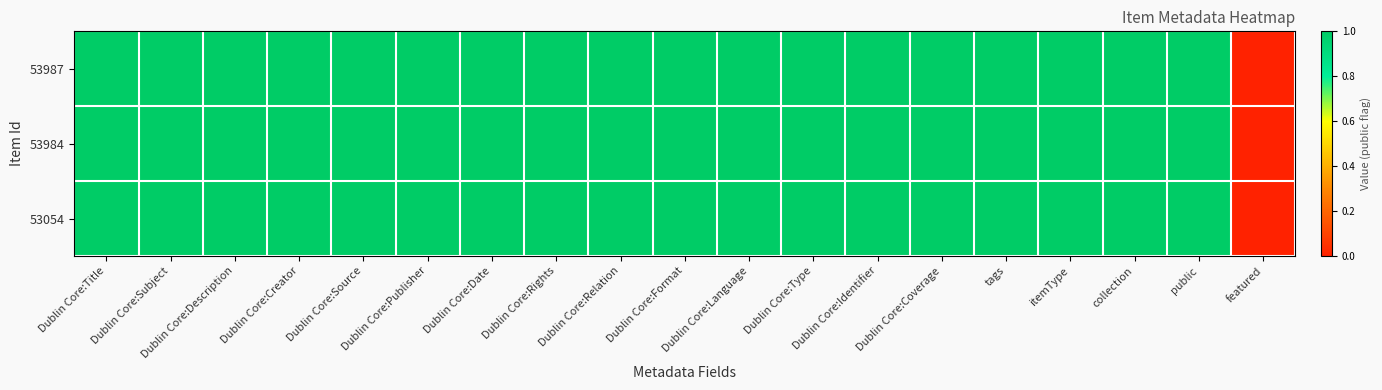

Reading left to right, transcribe all the data shown in this chart.

53987: Dublin Core:Title=1	Dublin Core:Subject=1	Dublin Core:Description=1	Dublin Core:Creator=1	Dublin Core:Source=1	Dublin Core:Publisher=1	Dublin Core:Date=1	Dublin Core:Rights=1	Dublin Core:Relation=1	Dublin Core:Format=1	Dublin Core:Language=1	Dublin Core:Type=1	Dublin Core:Identifier=1	Dublin Core:Coverage=1	tags=1	itemType=1	collection=1	public=1	featured=0
53984: Dublin Core:Title=1	Dublin Core:Subject=1	Dublin Core:Description=1	Dublin Core:Creator=1	Dublin Core:Source=1	Dublin Core:Publisher=1	Dublin Core:Date=1	Dublin Core:Rights=1	Dublin Core:Relation=1	Dublin Core:Format=1	Dublin Core:Language=1	Dublin Core:Type=1	Dublin Core:Identifier=1	Dublin Core:Coverage=1	tags=1	itemType=1	collection=1	public=1	featured=0
53054: Dublin Core:Title=1	Dublin Core:Subject=1	Dublin Core:Description=1	Dublin Core:Creator=1	Dublin Core:Source=1	Dublin Core:Publisher=1	Dublin Core:Date=1	Dublin Core:Rights=1	Dublin Core:Relation=1	Dublin Core:Format=1	Dublin Core:Language=1	Dublin Core:Type=1	Dublin Core:Identifier=1	Dublin Core:Coverage=1	tags=1	itemType=1	collection=1	public=1	featured=0